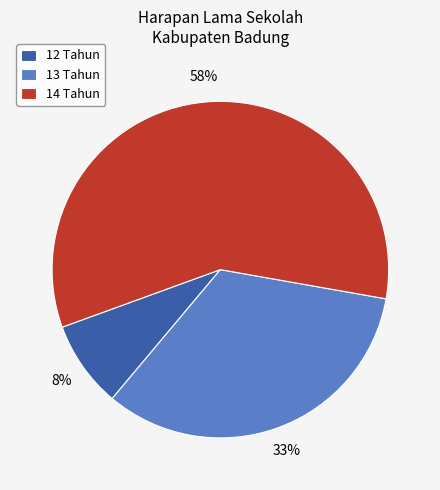

To the nearest percent, what portion does 12 Tahun represent?

8%